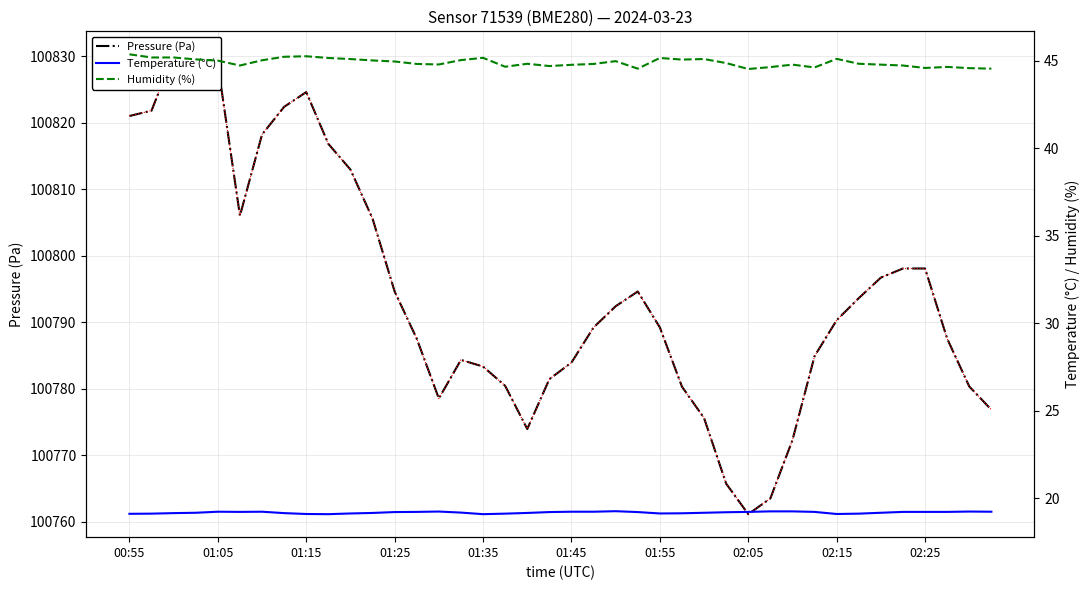

What is the maximum value for Humidity (%)?

45.4